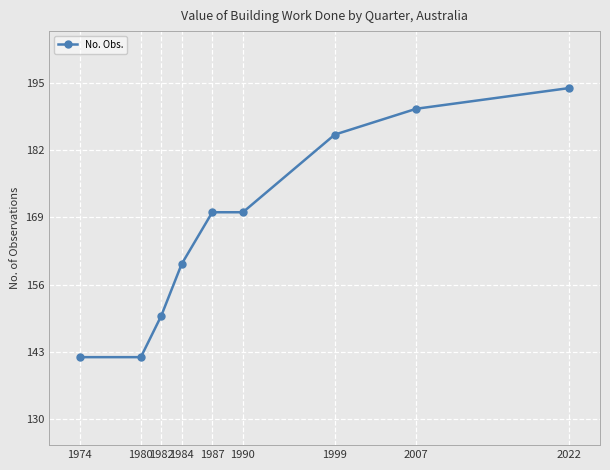

What is the approximate value at 1990?

170